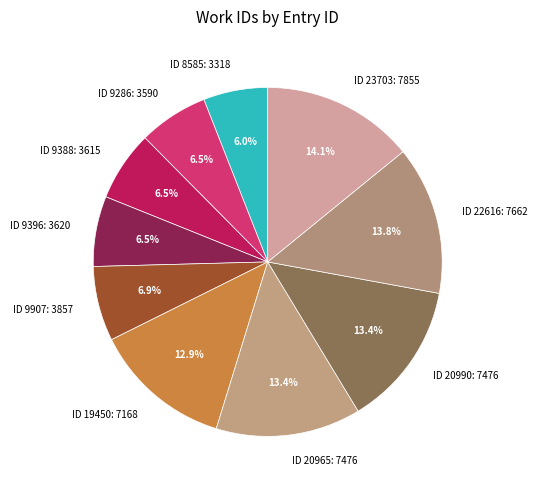

Does ID 22616: 7662 account for over 50% of the chart?

No